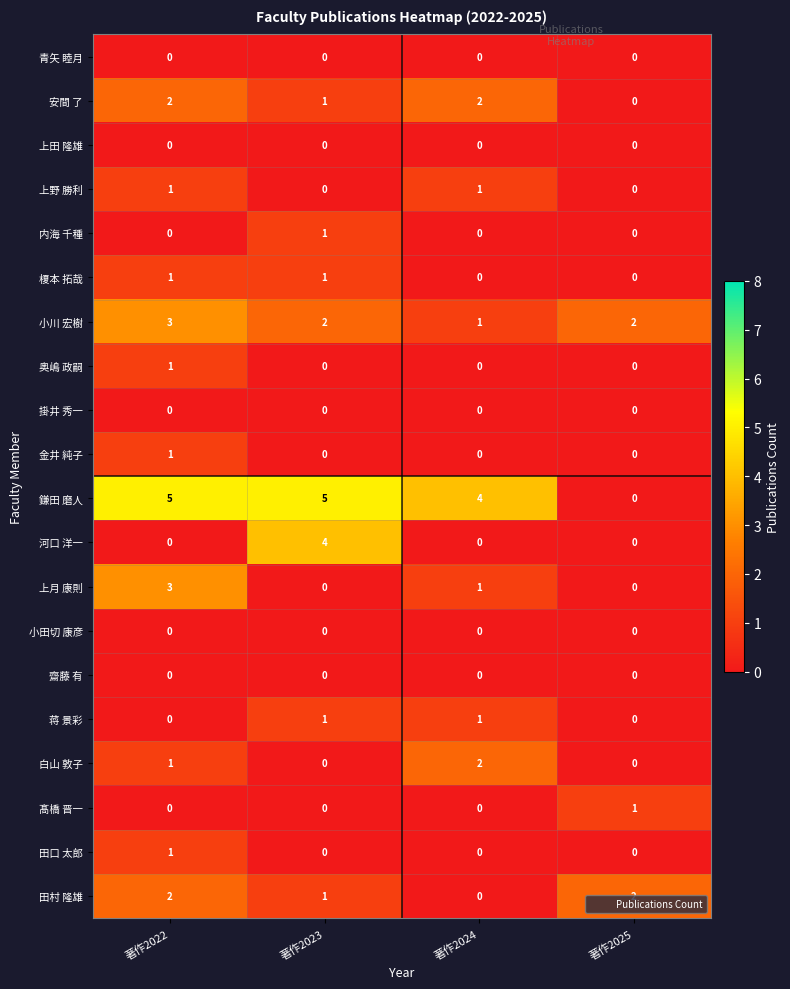

What is the sum of all 鎌田 磨人 values?

14